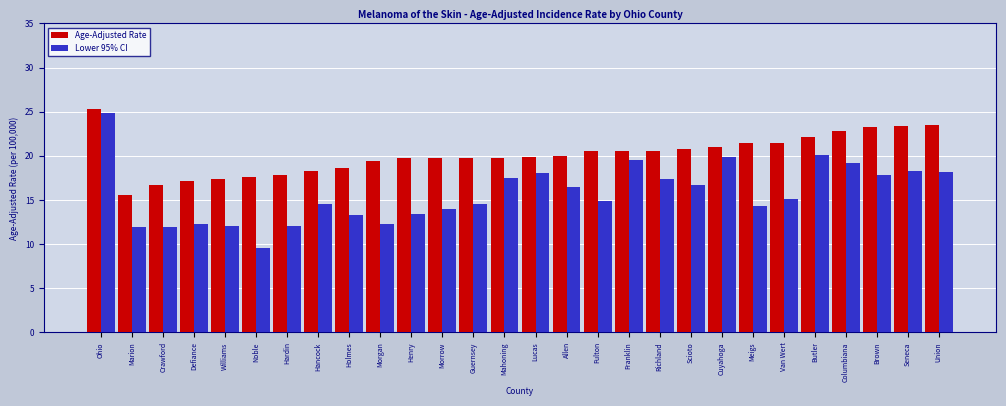

What is the spread (max minus min) of values at Ohio?

0.4